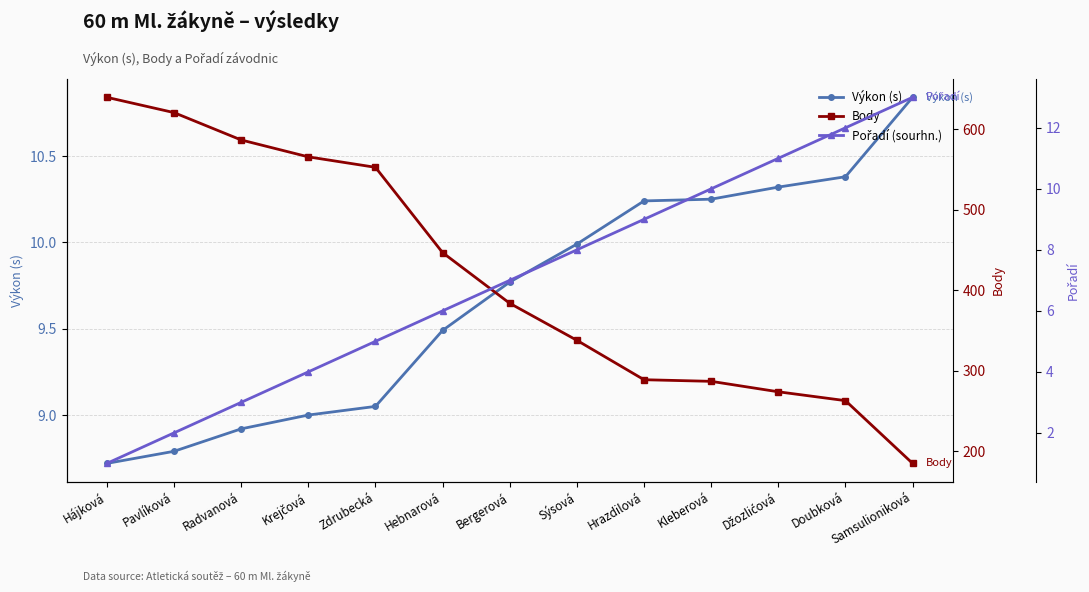

True or false: Body has a value of 214.2 at Hebnarová.

False